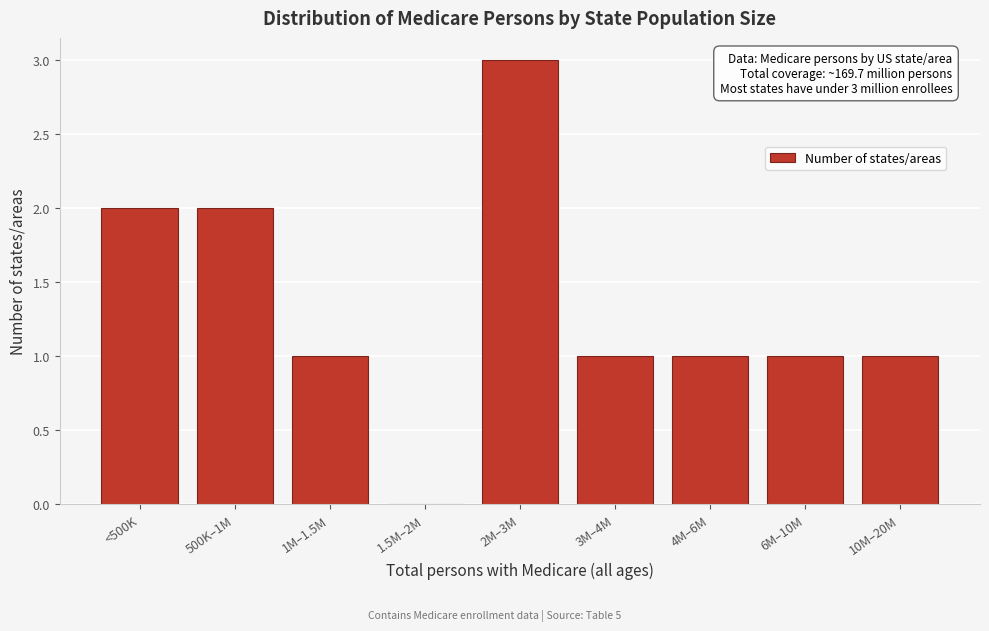

Reading left to right, what are all the values shown in this chart?

<500K=2	500K–1M=2	1M–1.5M=1	1.5M–2M=0	2M–3M=3	3M–4M=1	4M–6M=1	6M–10M=1	10M–20M=1